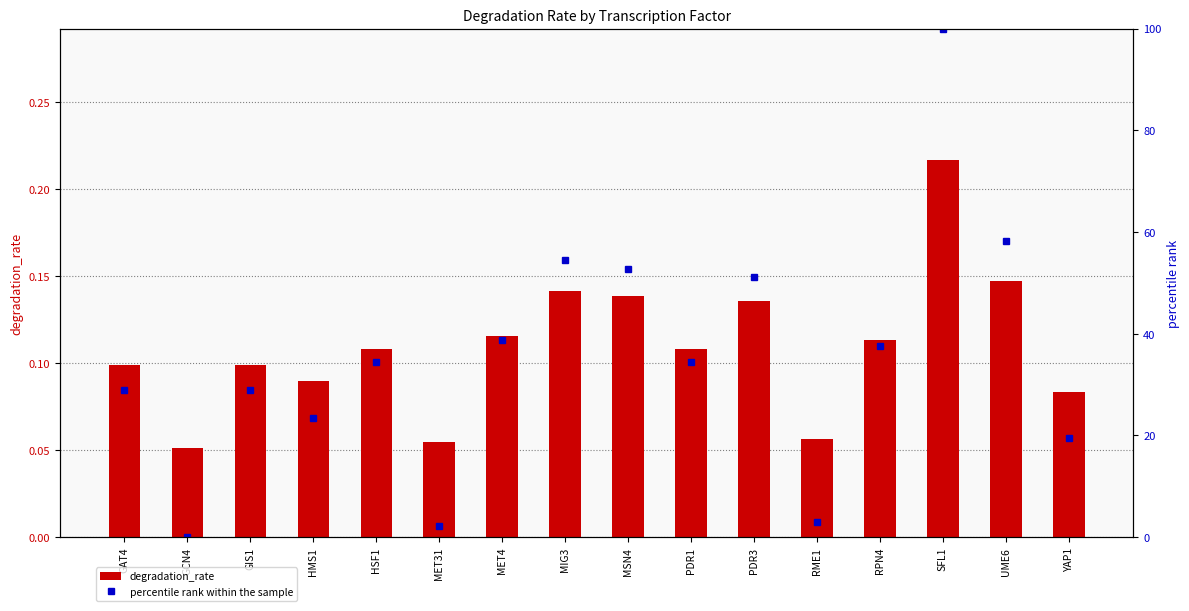

Reading left to right, extract all data points from this chart.

degradation_rate: 0.1	0.1	0.1	0.1	0.1	0.1	0.1	0.1	0.1	0.1	0.1	0.1	0.1	0.2	0.1	0.1
percentile rank within the sample: 28.9	0.0	28.9	23.4	34.5	2.2	38.8	54.6	52.8	34.5	51.2	3.1	37.7	100.0	58.2	19.5